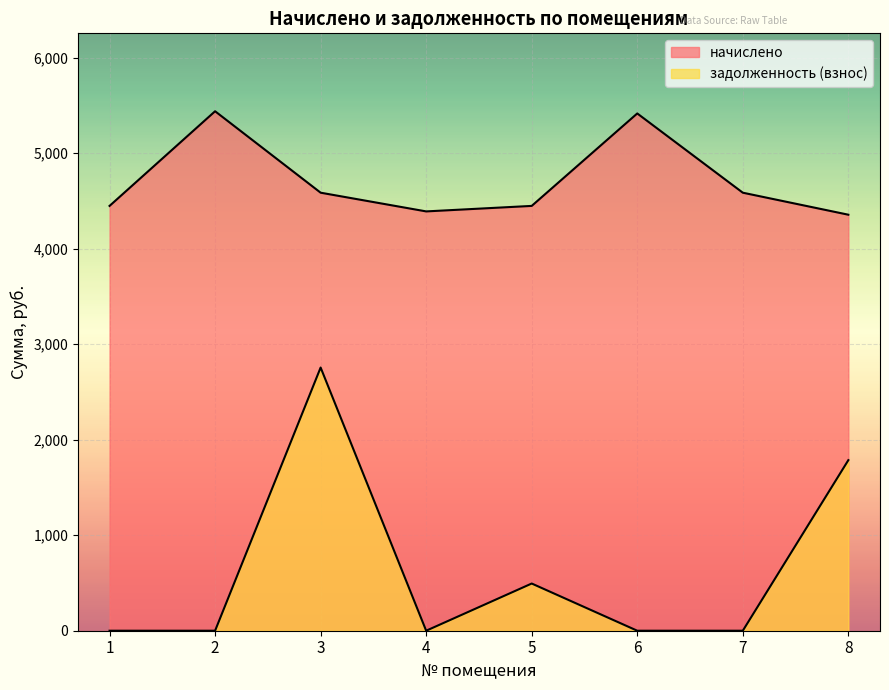

Reading left to right, what are all the values shown in this chart?

начислено: 4446.7	5437.4	4585.0	4389.1	4446.7	5414.4	4585.0	4354.6
задолженность (взнос): 0.0	0.0	2754.8	0.0	494.1	0.0	0.0	1785.5